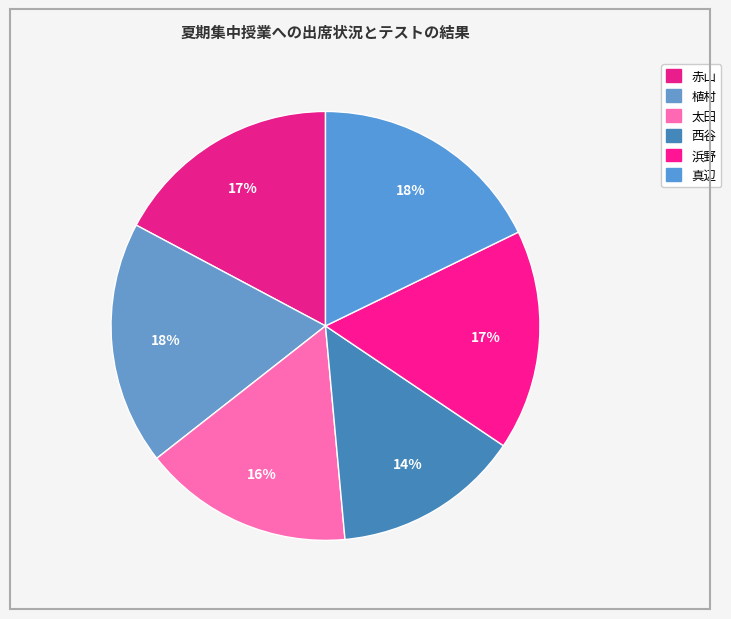

How many segments does this pie chart have?

6